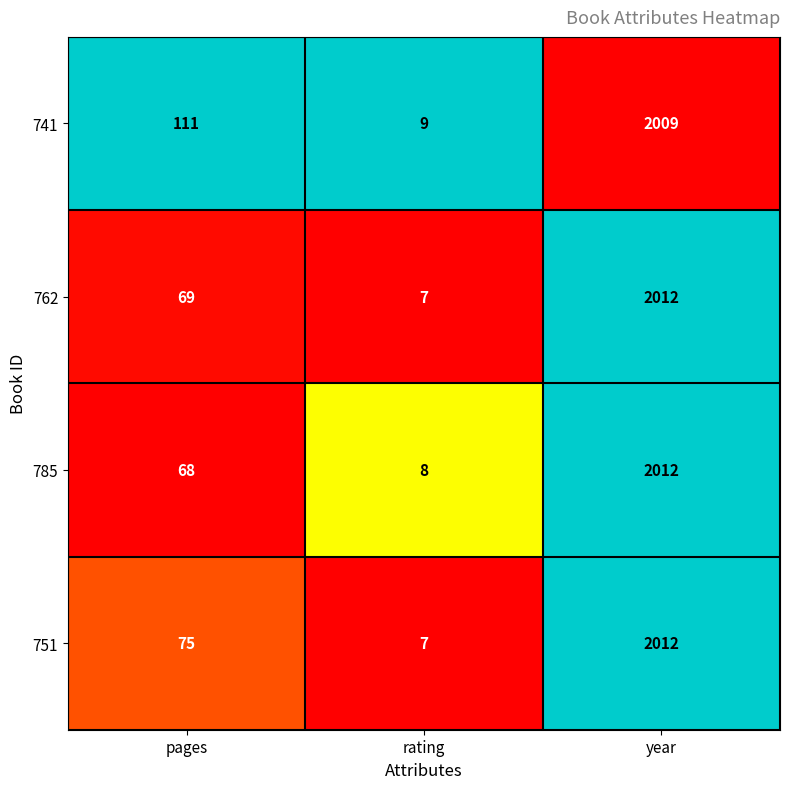

Is the value of 762 at year greater than the value of 741 at rating?

Yes